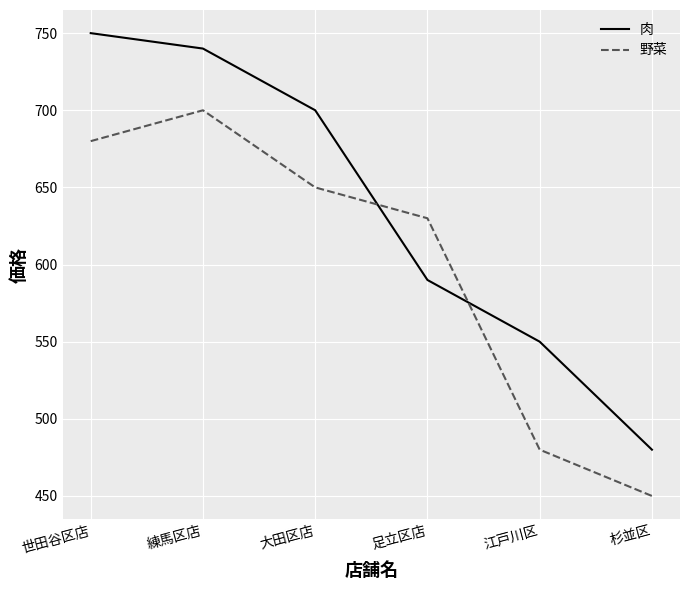

At which label is 野菜 closest to 575?

足立区店